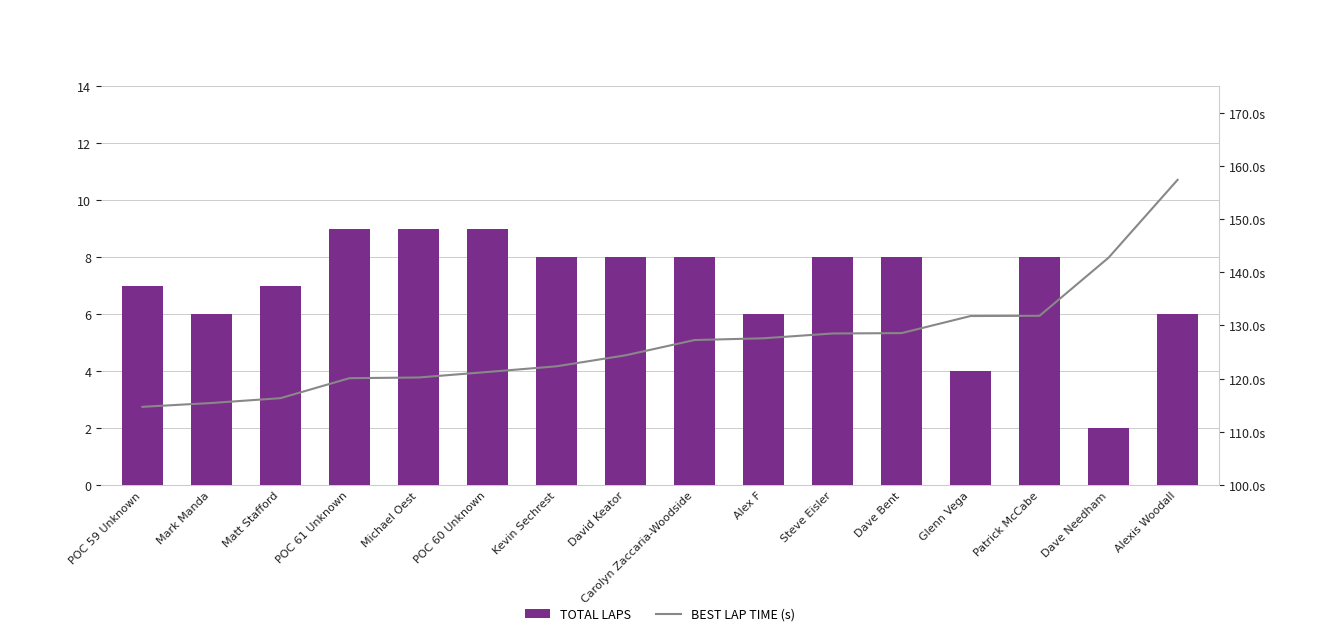

How many values in the BEST LAP TIME (s) series exceed 127?

8